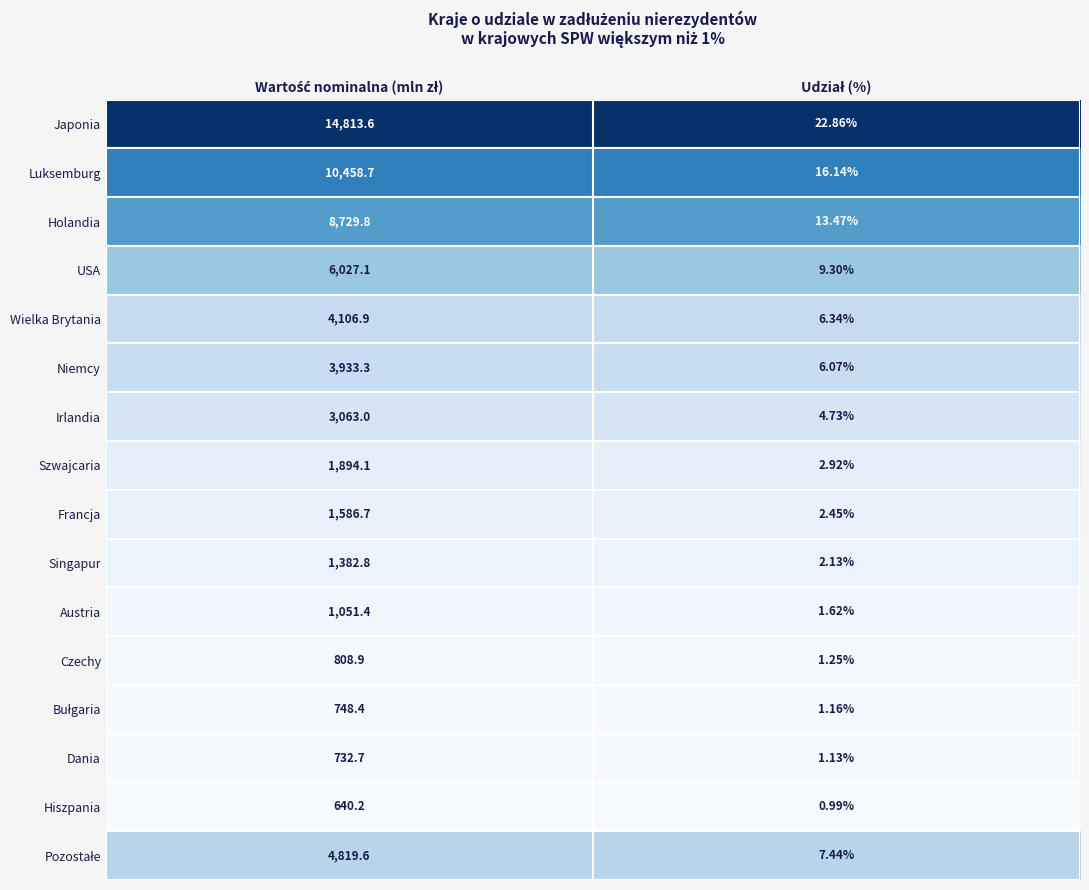

Which series has the largest total across all categories?

Japonia